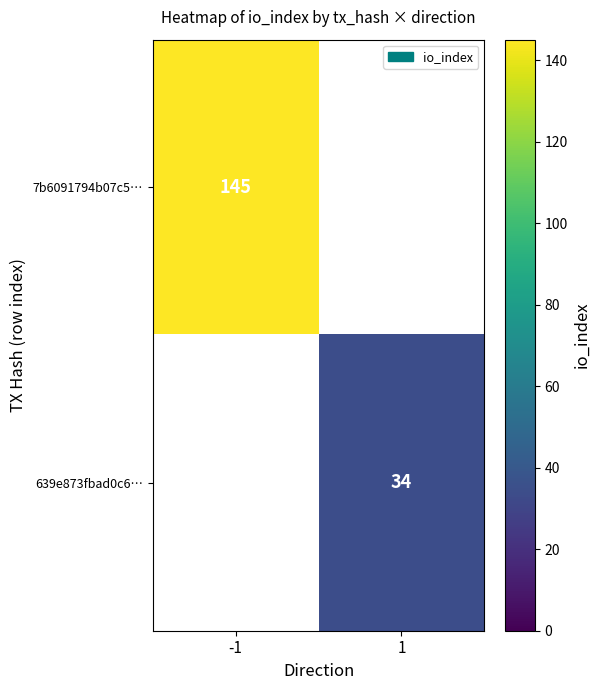

Which category has the lowest value across all series?

1